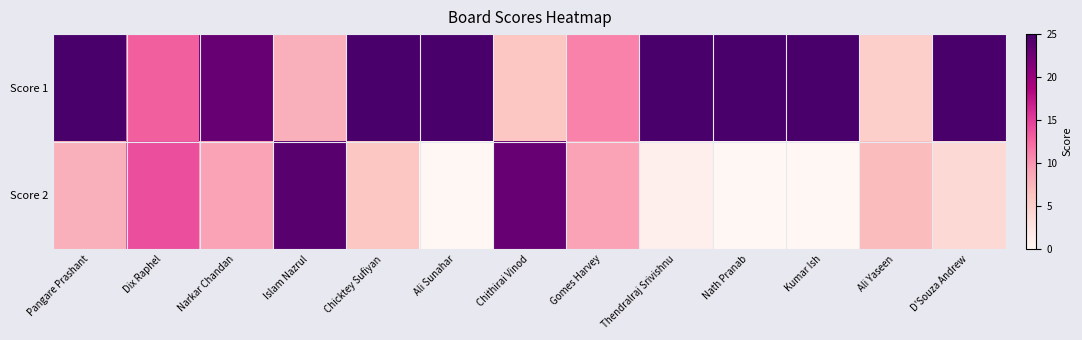

Reading right to left, extract all data points from this chart.

Score 1: D'Souza Andrew=25	Ali Yaseen=5	Kumar Ish=25	Nath Pranab=25	Thendralraj Srivishnu=25	Gomes Harvey=11	Chithirai Vinod=6	Ali Sunahar=25	Chicktey Sufiyan=25	Islam Nazrul=8	Narkar Chandan=23	Dix Raphel=13	Pangare Prashant=25
Score 2: D'Souza Andrew=4	Ali Yaseen=7	Kumar Ish=0	Nath Pranab=0	Thendralraj Srivishnu=1	Gomes Harvey=9	Chithirai Vinod=23	Ali Sunahar=0	Chicktey Sufiyan=6	Islam Nazrul=24	Narkar Chandan=9	Dix Raphel=14	Pangare Prashant=8